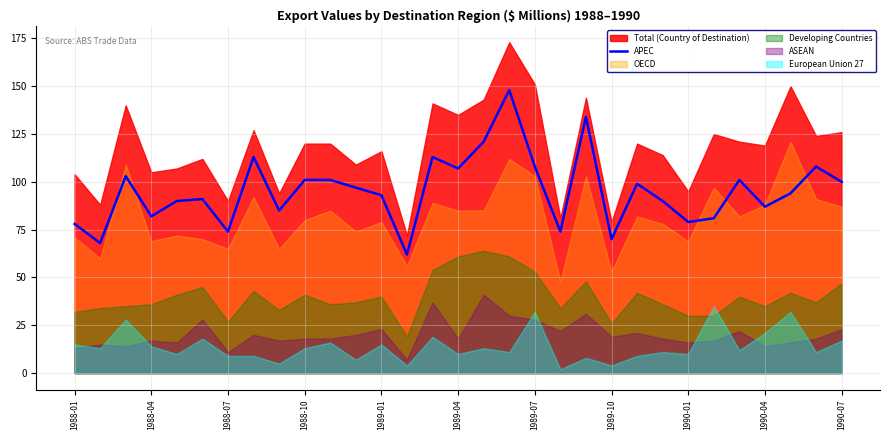

True or false: APEC has a value of 53 at 1990-04.

False